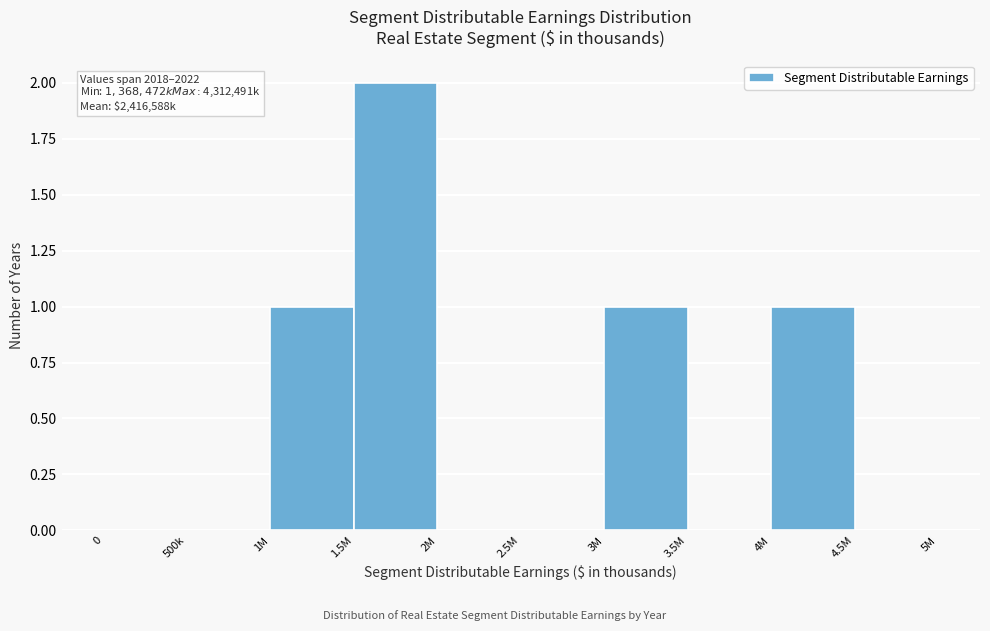

Reading left to right, transcribe all the data shown in this chart.

0=0	500k=0	1M=1	1.5M=2	2M=0	2.5M=0	3M=1	3.5M=0	4M=1	4.5M=0